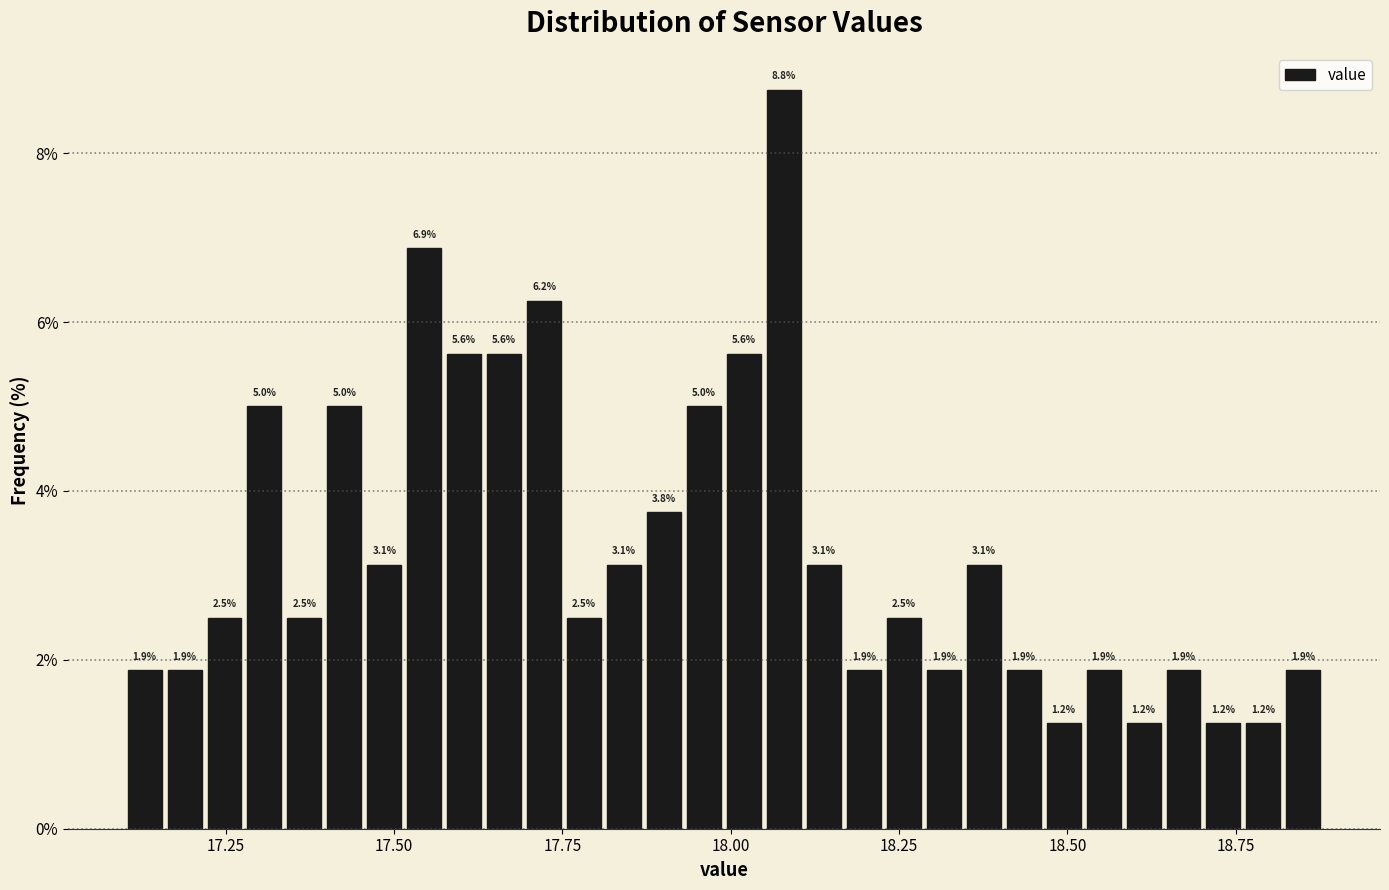

Around what value on the x-axis is the tallest bar? Give the approximate position of its centre, as read against the axis.

18.10